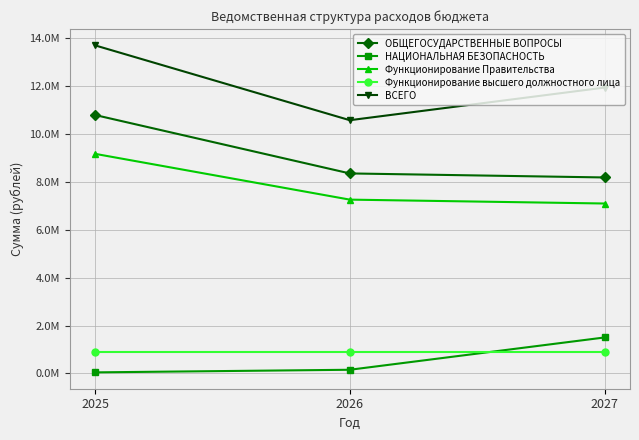

Which series has the widest spread of values?

ВСЕГО